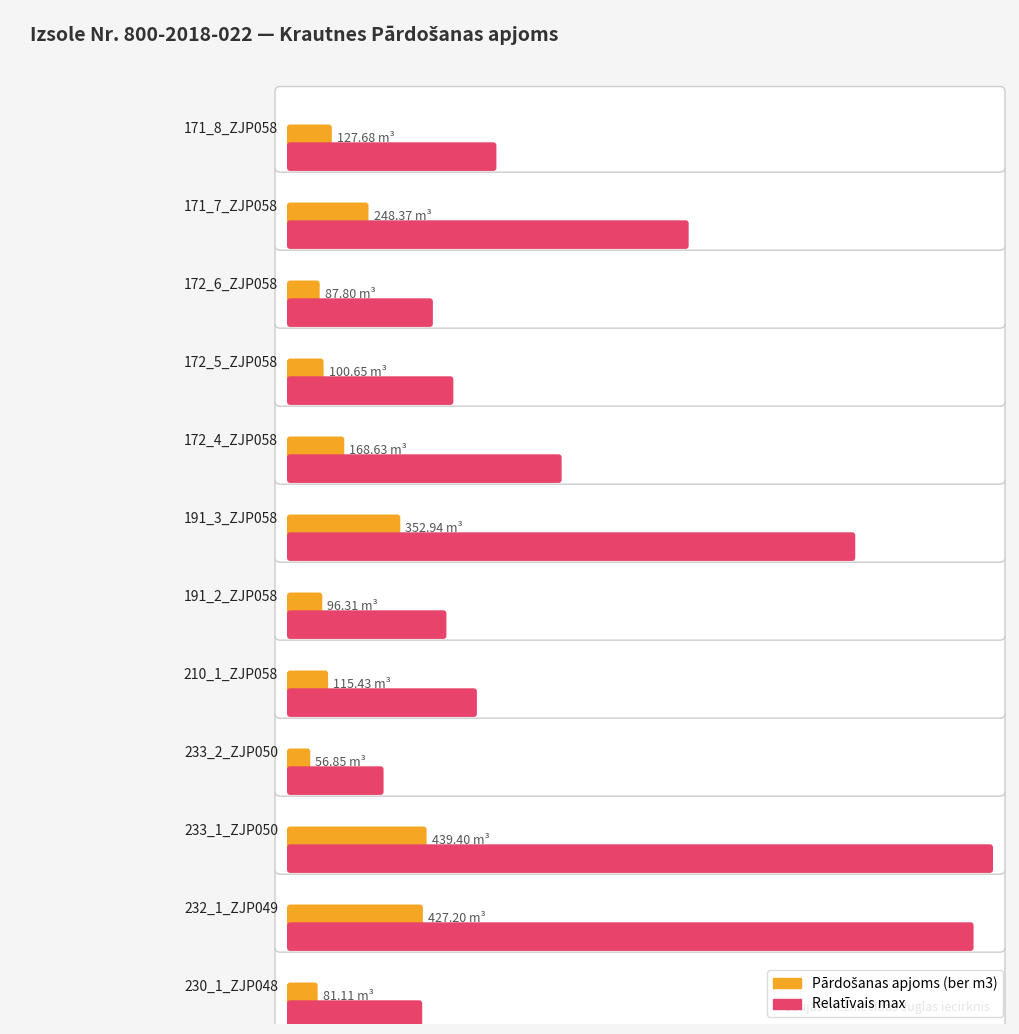

Between 191_2_ZJP058 and 191_3_ZJP058, which is larger?

191_3_ZJP058